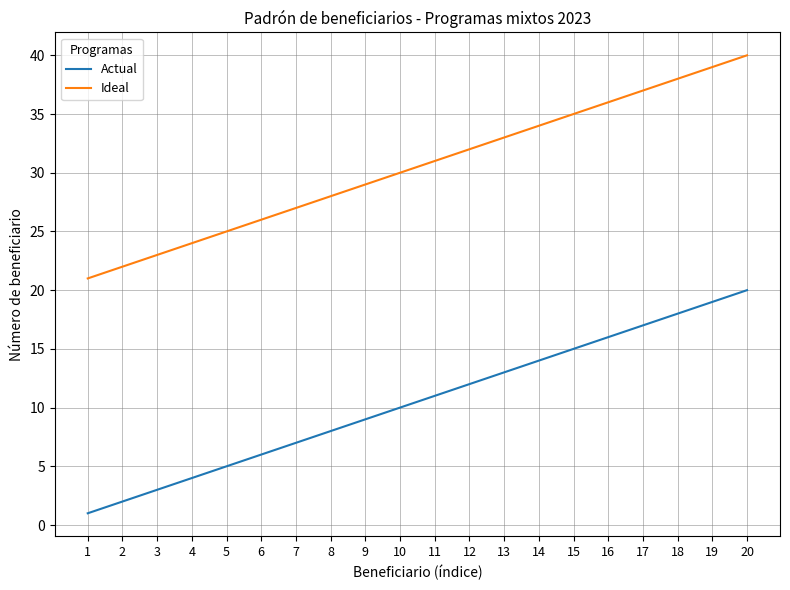

True or false: Ideal and Actual intersect in this chart.

False